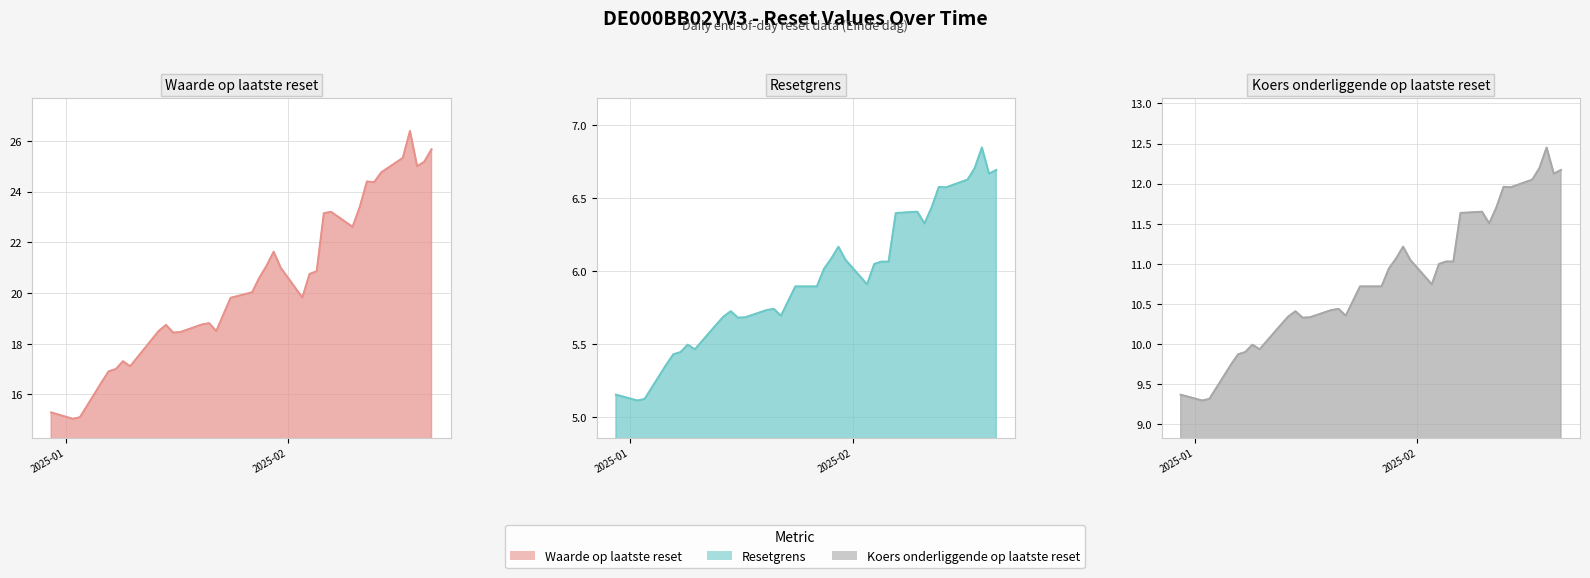

Rank the series by their maximum value, from highest to lowest.

Waarde op laatste reset, Koers onderliggende op laatste reset, Resetgrens